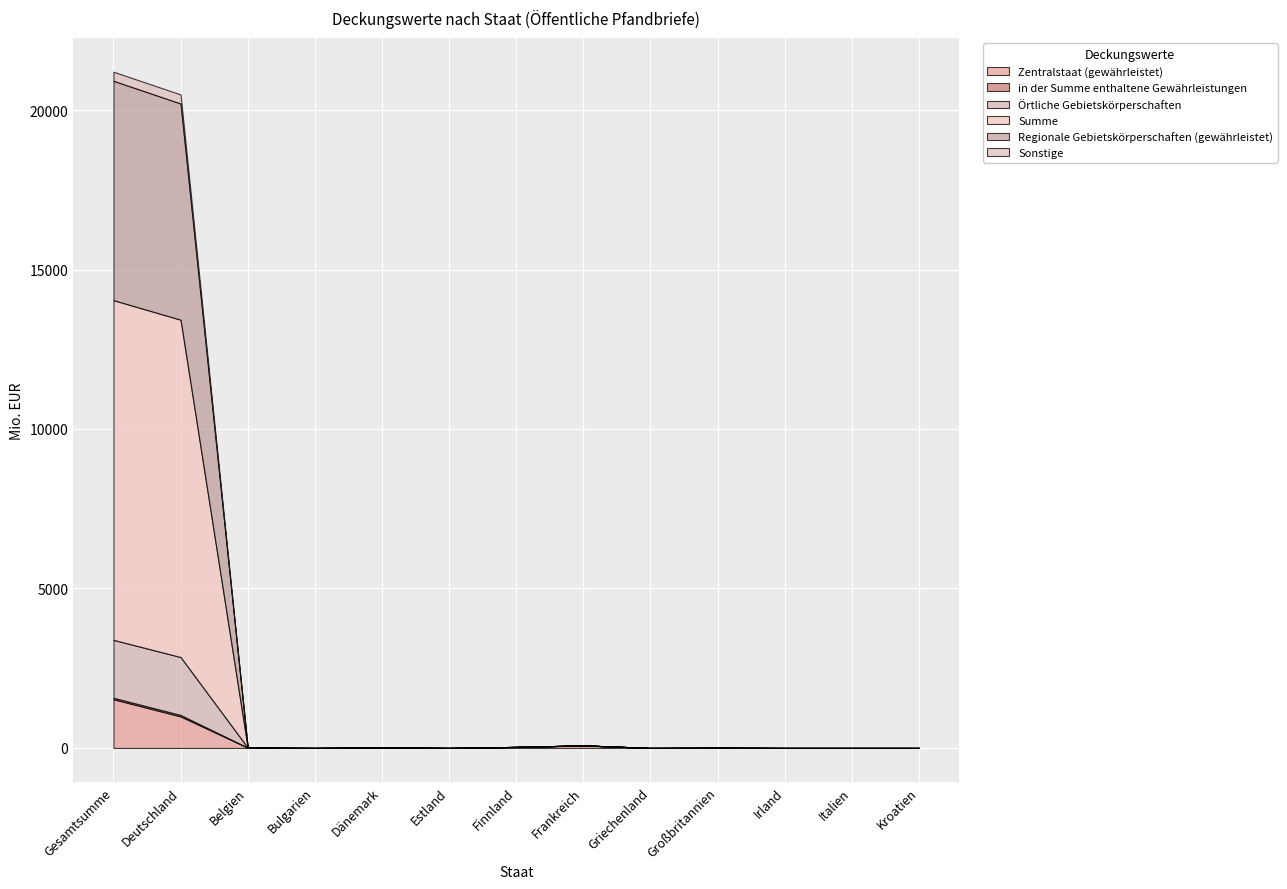

Does the chart display data point markers on the line(s)?

No